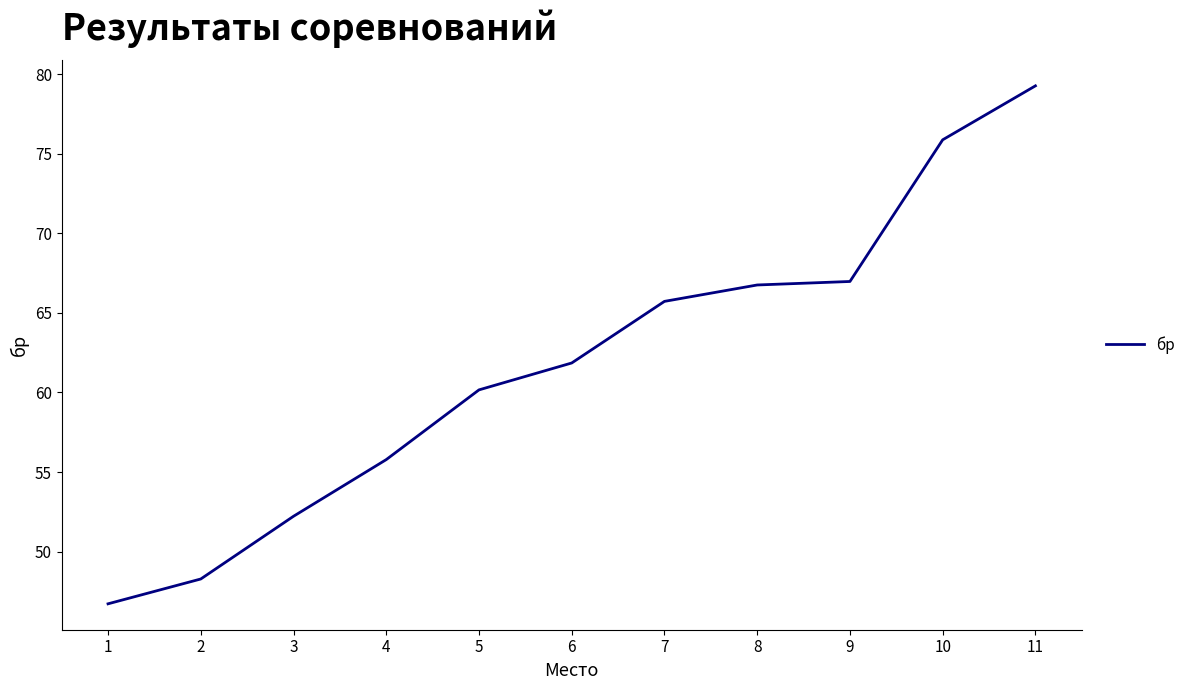

Reading right to left, transcribe all the data shown in this chart.

79.3	75.9	67.0	66.8	65.7	61.9	60.2	55.8	52.2	48.3	46.7